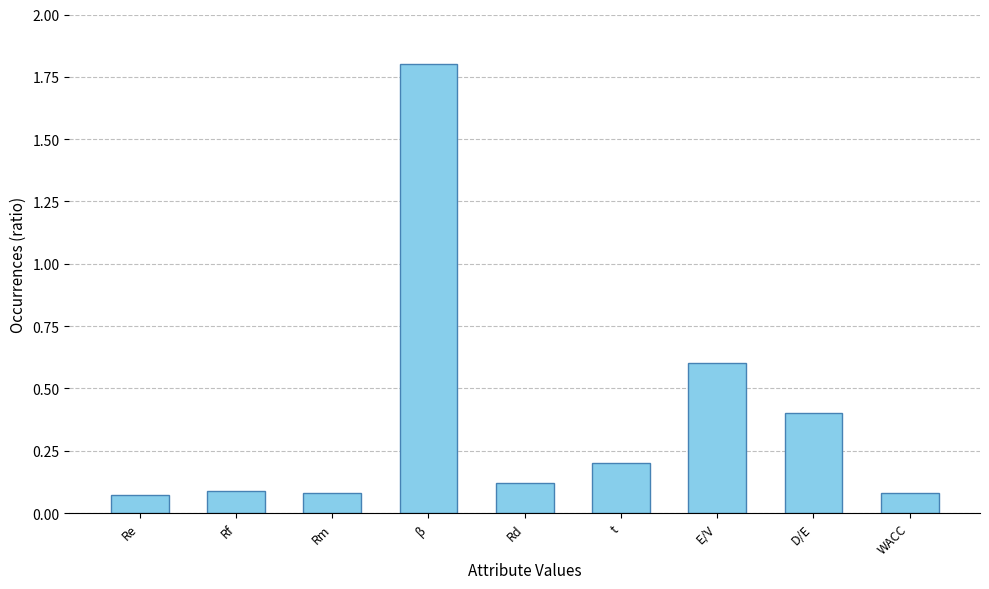

What is the greatest value displayed?

1.8